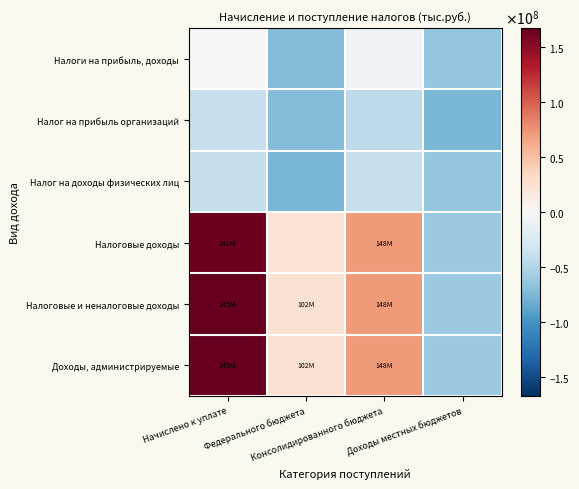

Count the number of categories in the chart.

4